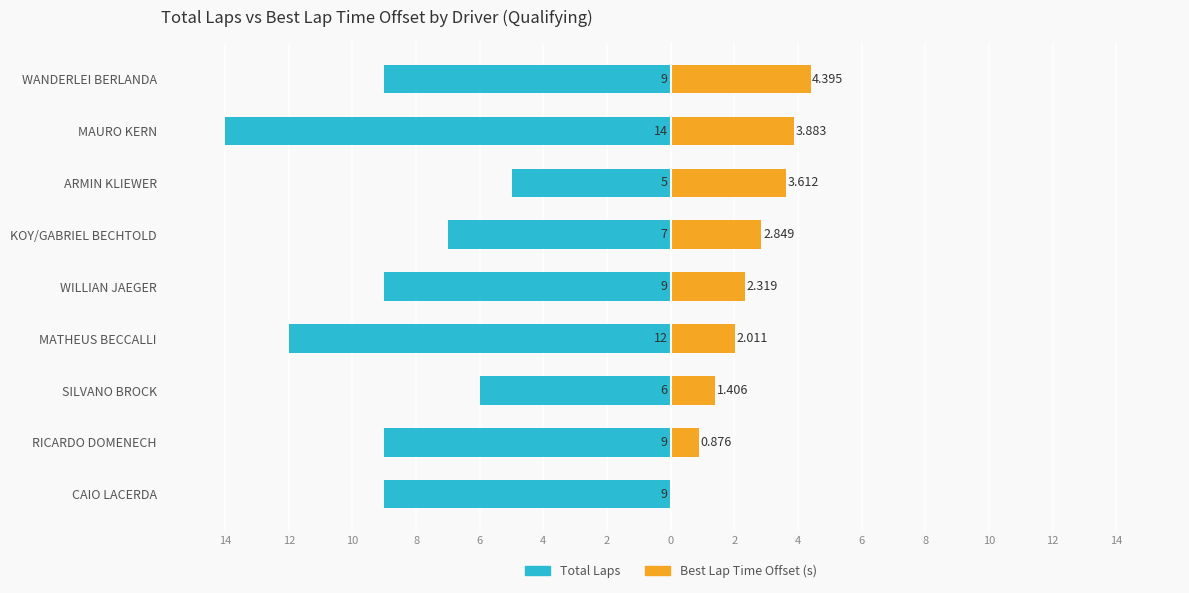

What is the difference between the Best Lap Time (offset from fastest) values at SILVANO BROCK and WILLIAN JAEGER?

0.9